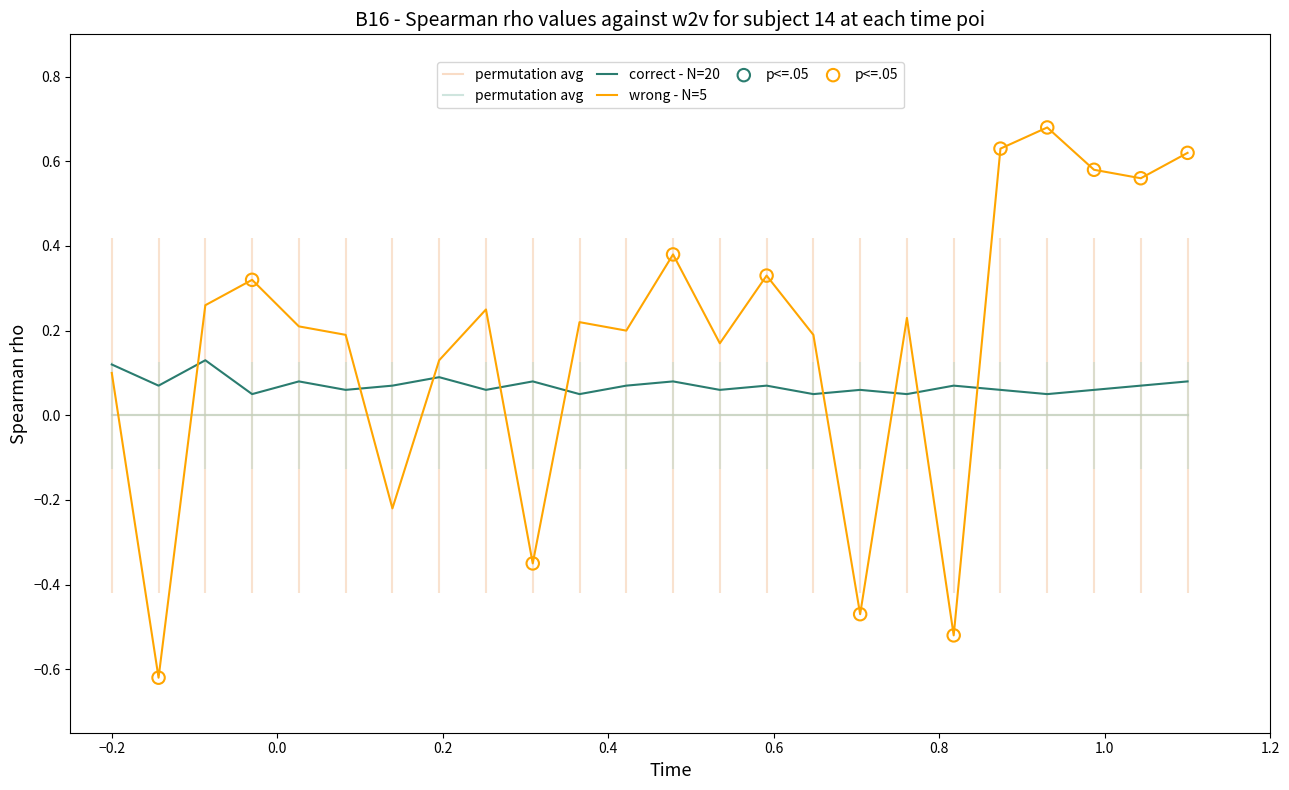

Which series contains the highest Y value?

wrong - N=5